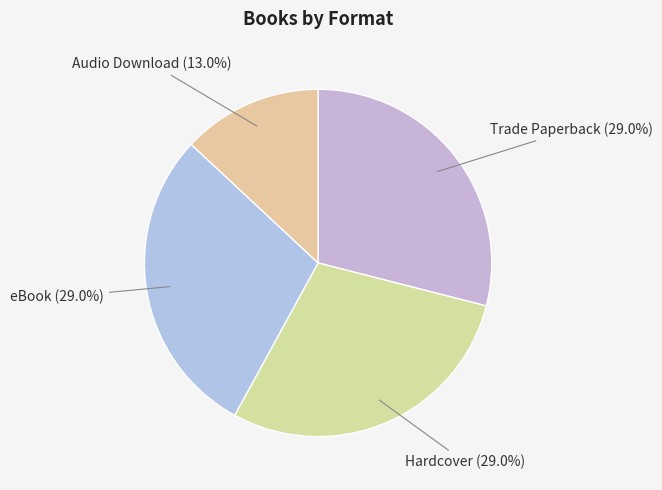

Does Hardcover account for over 50% of the chart?

No